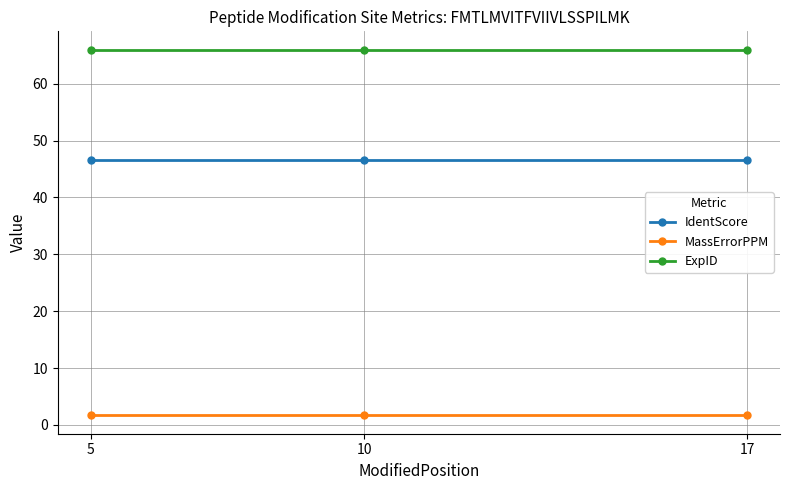

Reading right to left, what are all the values shown in this chart?

IdentScore: 46.5	46.5	46.5
MassErrorPPM: 1.7	1.7	1.7
ExpID: 66.0	66.0	66.0